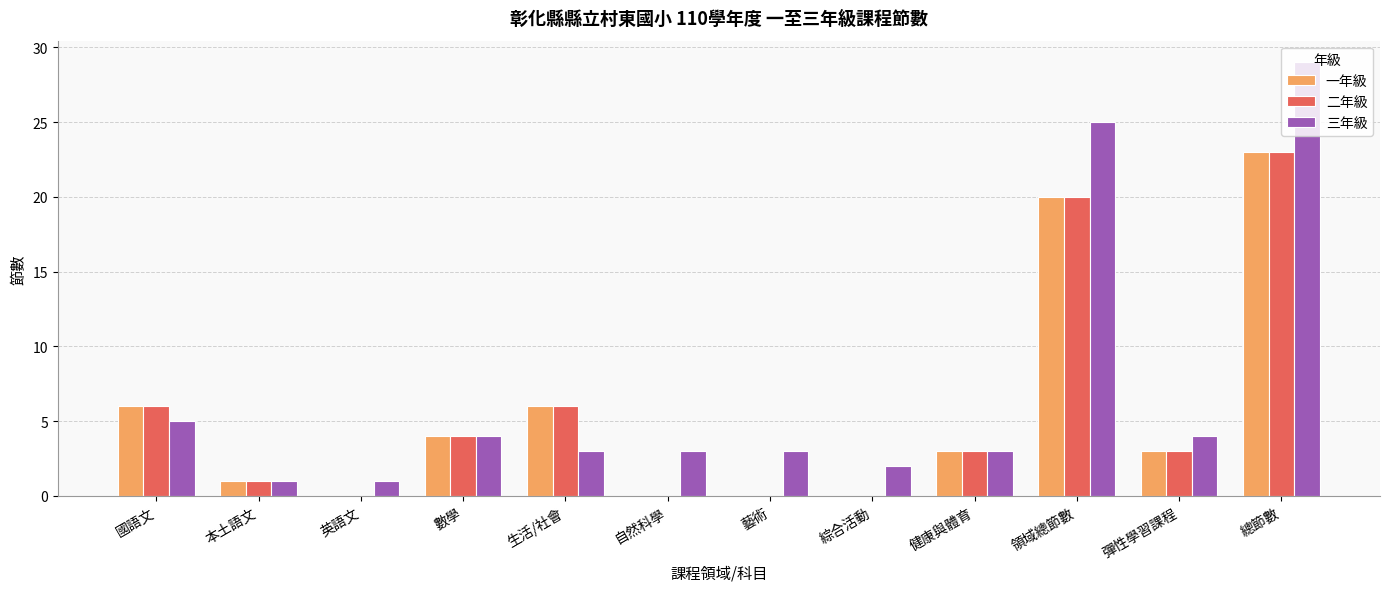

Reading left to right, transcribe all the data shown in this chart.

一年級: 國語文=6	本土語文=1	英語文=0	數學=4	生活/社會=6	自然科學=0	藝術=0	綜合活動=0	健康與體育=3	領域總節數=20	彈性學習課程=3	總節數=23
二年級: 國語文=6	本土語文=1	英語文=0	數學=4	生活/社會=6	自然科學=0	藝術=0	綜合活動=0	健康與體育=3	領域總節數=20	彈性學習課程=3	總節數=23
三年級: 國語文=5	本土語文=1	英語文=1	數學=4	生活/社會=3	自然科學=3	藝術=3	綜合活動=2	健康與體育=3	領域總節數=25	彈性學習課程=4	總節數=29